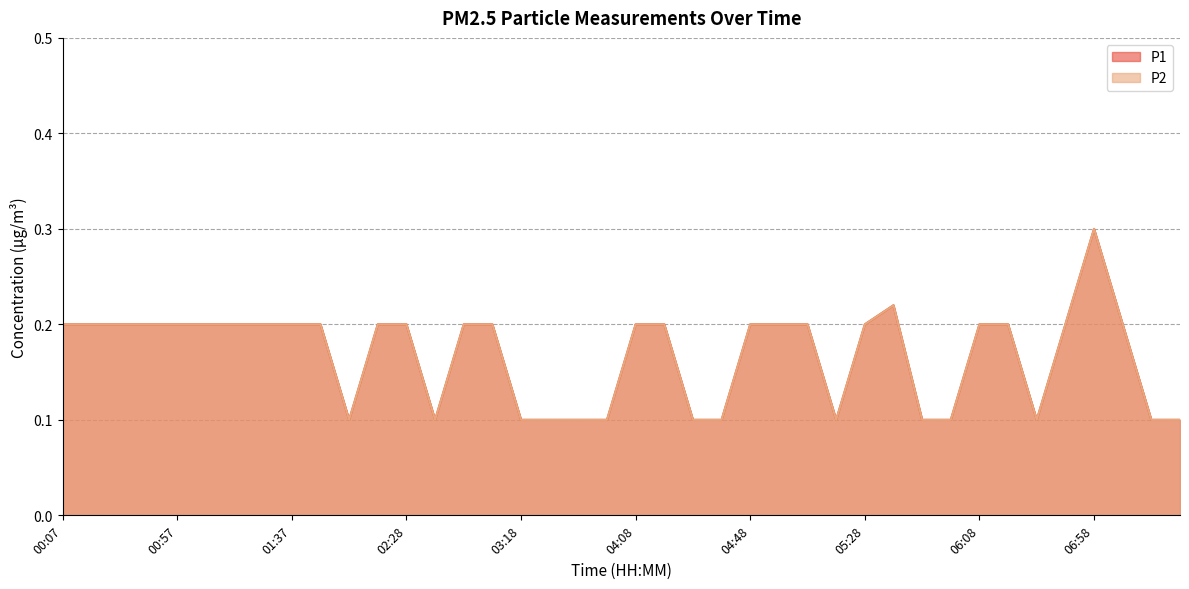

What is the sum of the P1 values at 06:58 and 01:17?

0.5